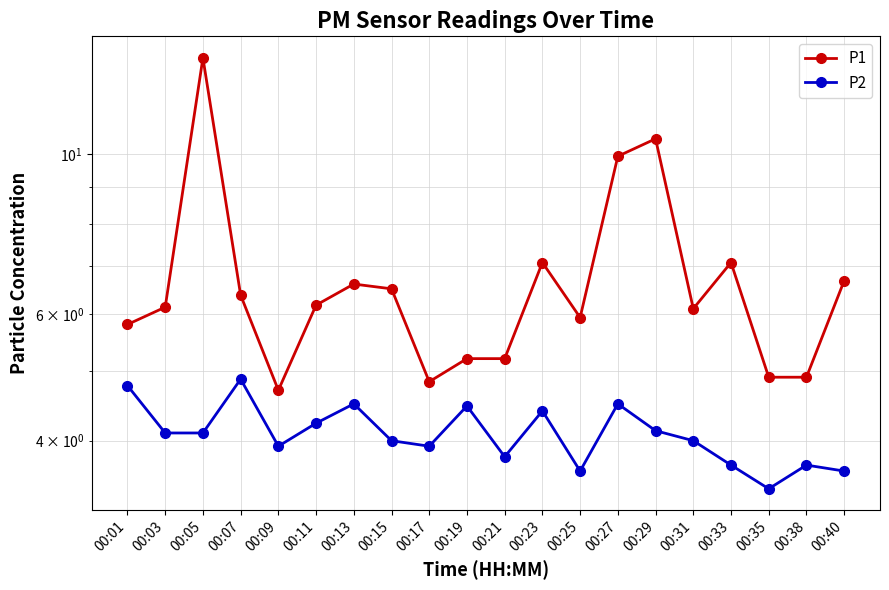

Which series has the largest total across all categories?

P1